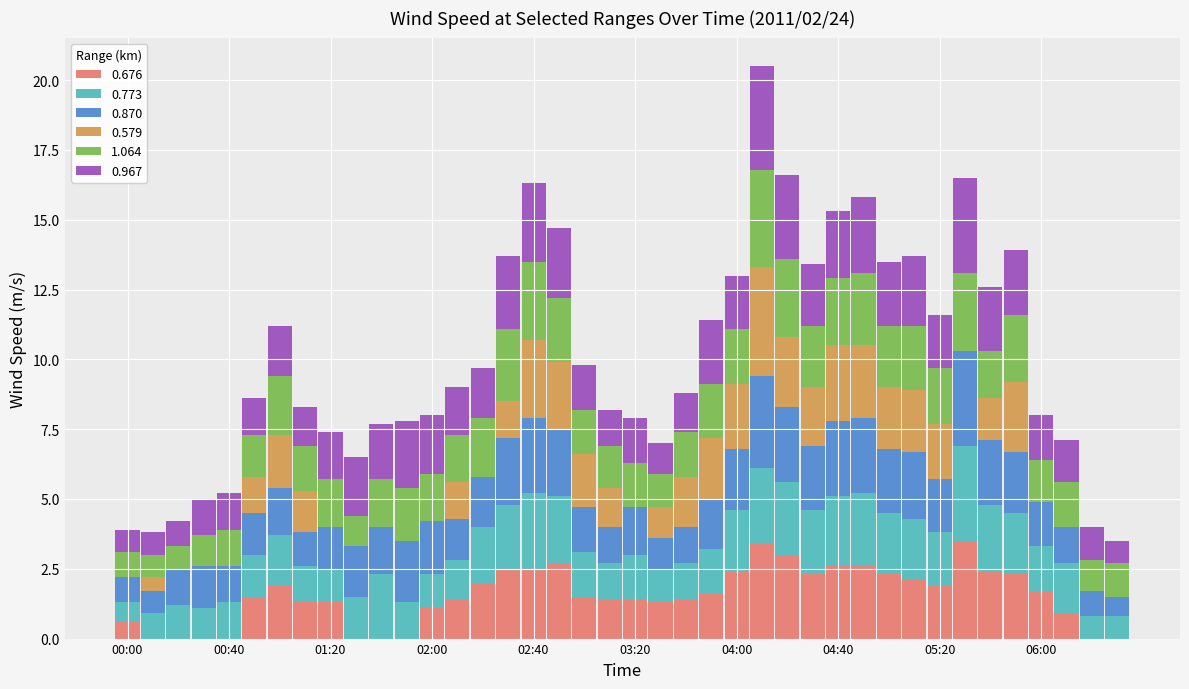

What is the total value across all series at 00:00?

3.9